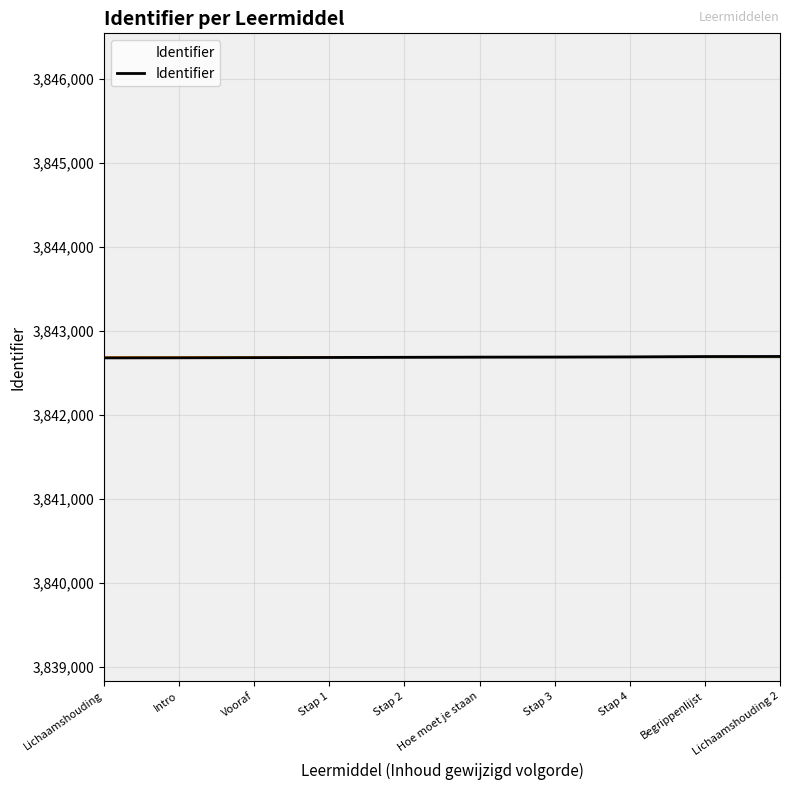

What is the greatest value displayed?

3842696